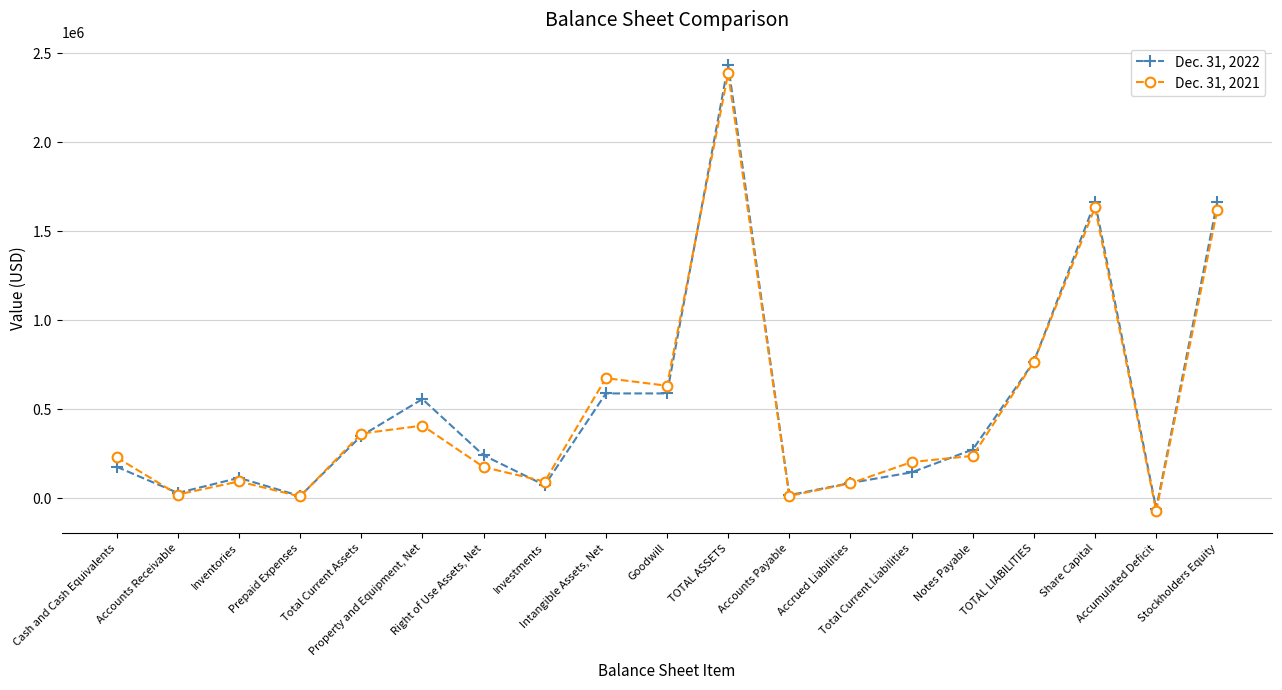

What is the difference between the maximum and second lowest values in the Dec. 31, 2021 series?

2374676